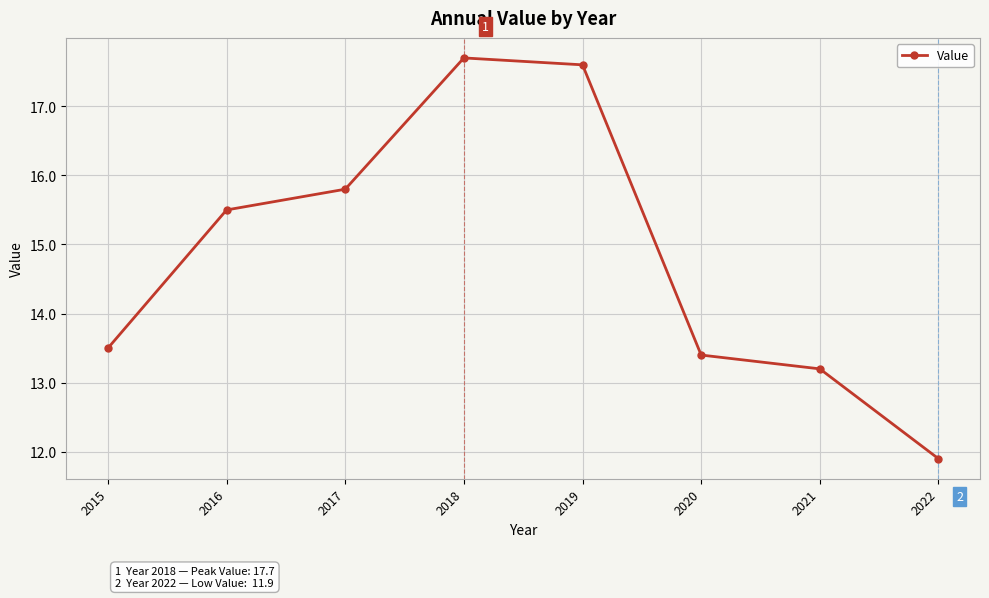

What is the difference between the maximum and minimum values?

5.8